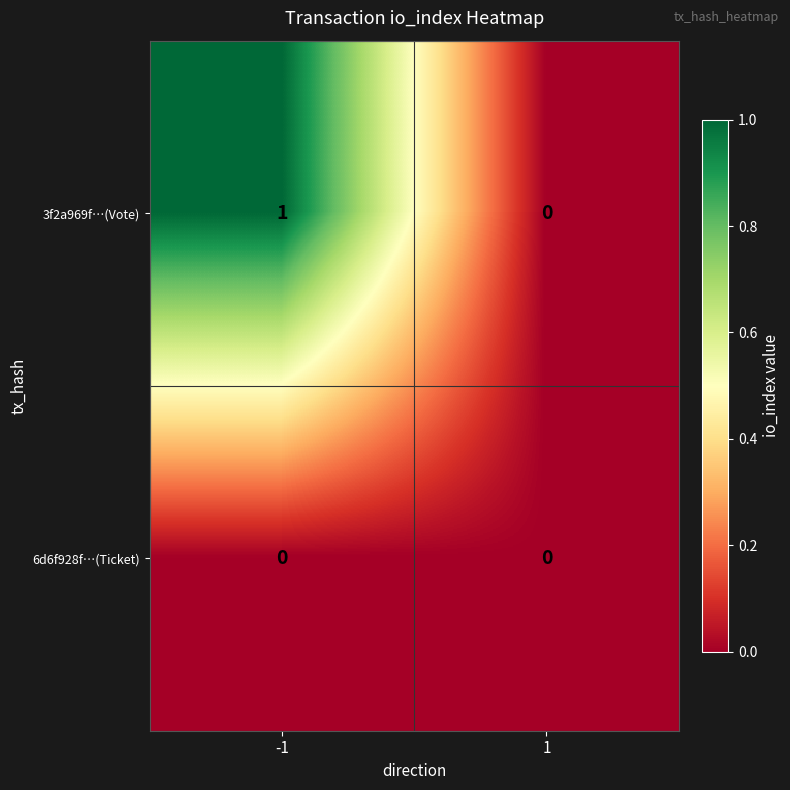

True or false: 3f2a969f…(Vote) has a value of 1 at -1.

True